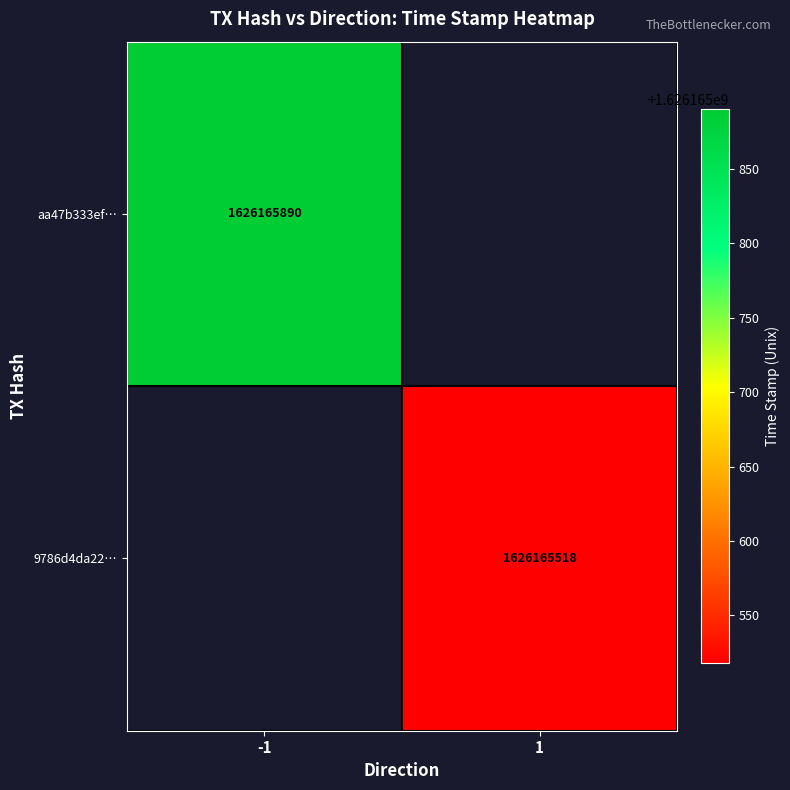

Which series has the largest total across all categories?

aa47b333ef571af08756f78493b4d98a10e90ac